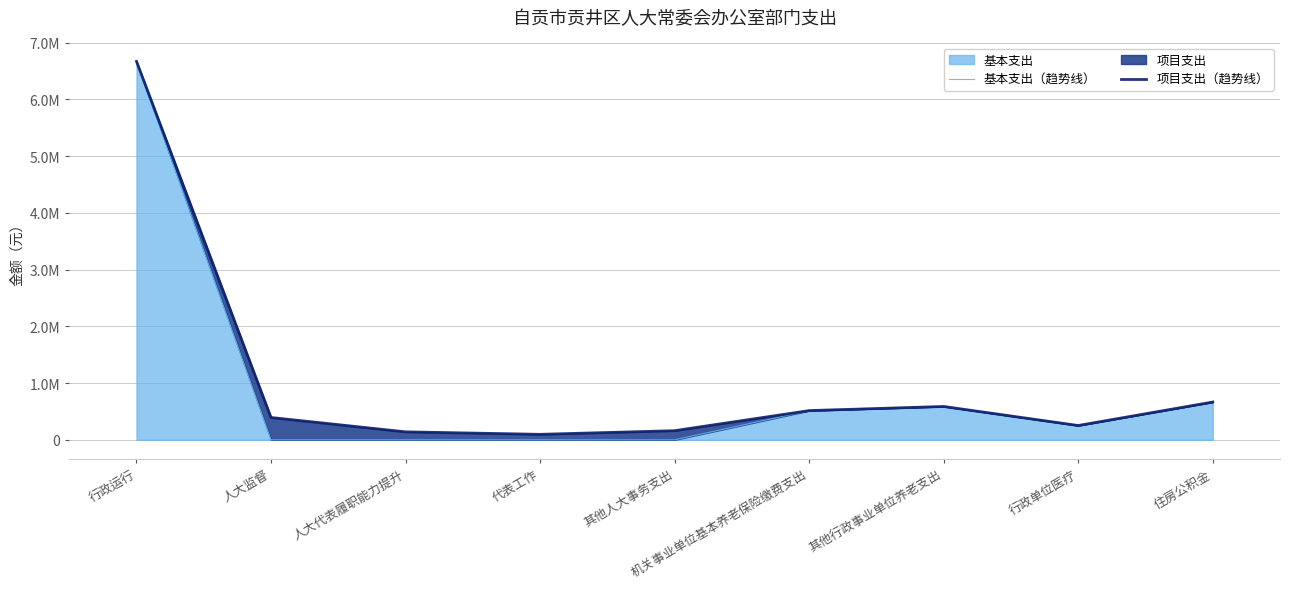

Reading left to right, what are all the values shown in this chart?

基本支出（趋势线）: 行政运行=6670645.7	人大监督=0.0	人大代表履职能力提升=0.0	代表工作=0.0	其他人大事务支出=0.0	机关事业单位基本养老保险缴费支出=514746.7	其他行政事业单位养老支出=587300.0	行政单位医疗=251751.0	住房公积金=665585.7
项目支出（趋势线）: 行政运行=6670645.7	人大监督=393100.0	人大代表履职能力提升=140000.0	代表工作=96100.0	其他人大事务支出=160500.0	机关事业单位基本养老保险缴费支出=514746.7	其他行政事业单位养老支出=587300.0	行政单位医疗=251751.0	住房公积金=665585.7